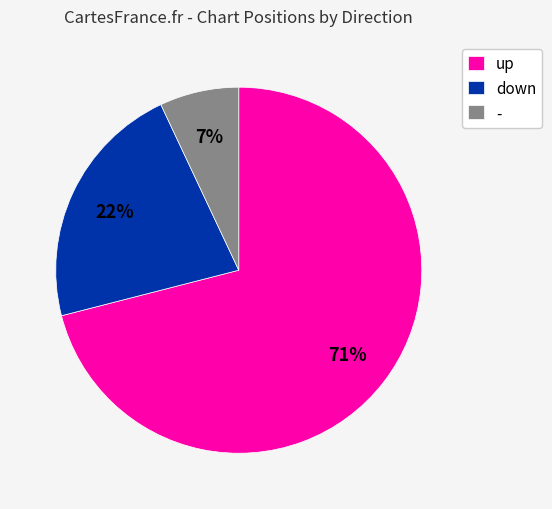

How many slices are in this pie chart?

3